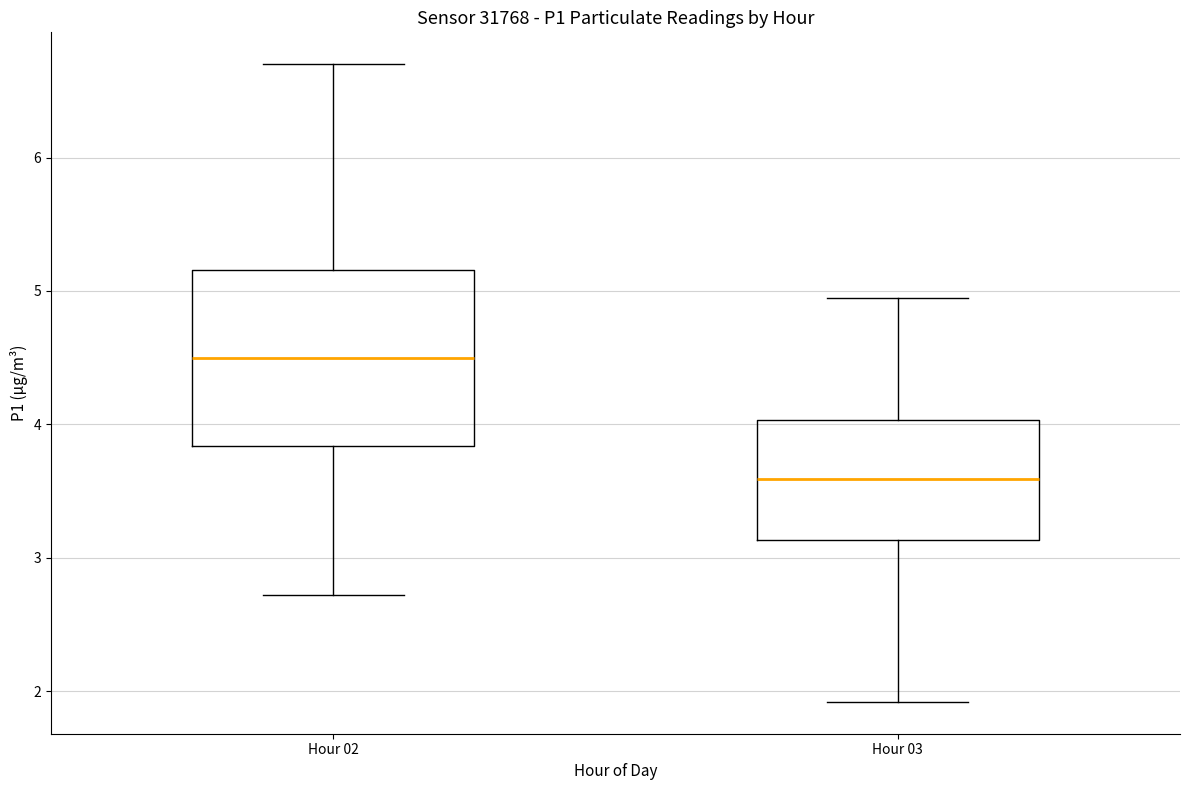

Reading left to right, read every box against the y-axis: the position of its median line, the range the box covers, and the ends of its whiskers. The values are not printed on the chart, so give them approximately, as read against the axis.

Hour 02: median 4.5, box 3.8 to 5.2, whiskers 2.7 to 6.7
Hour 03: median 3.6, box 3.1 to 4.0, whiskers 1.9 to 5.0